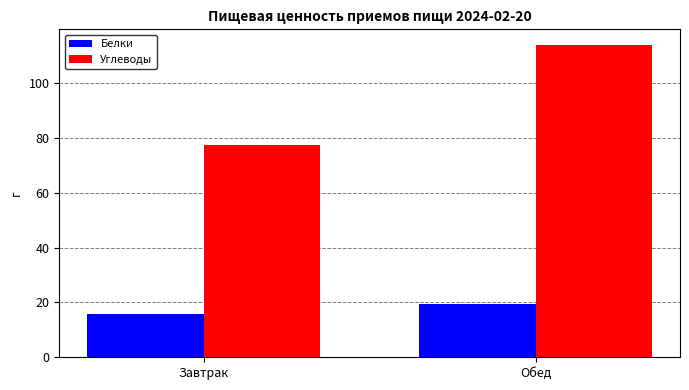

Where is Белки nearest to the value 17?

Завтрак